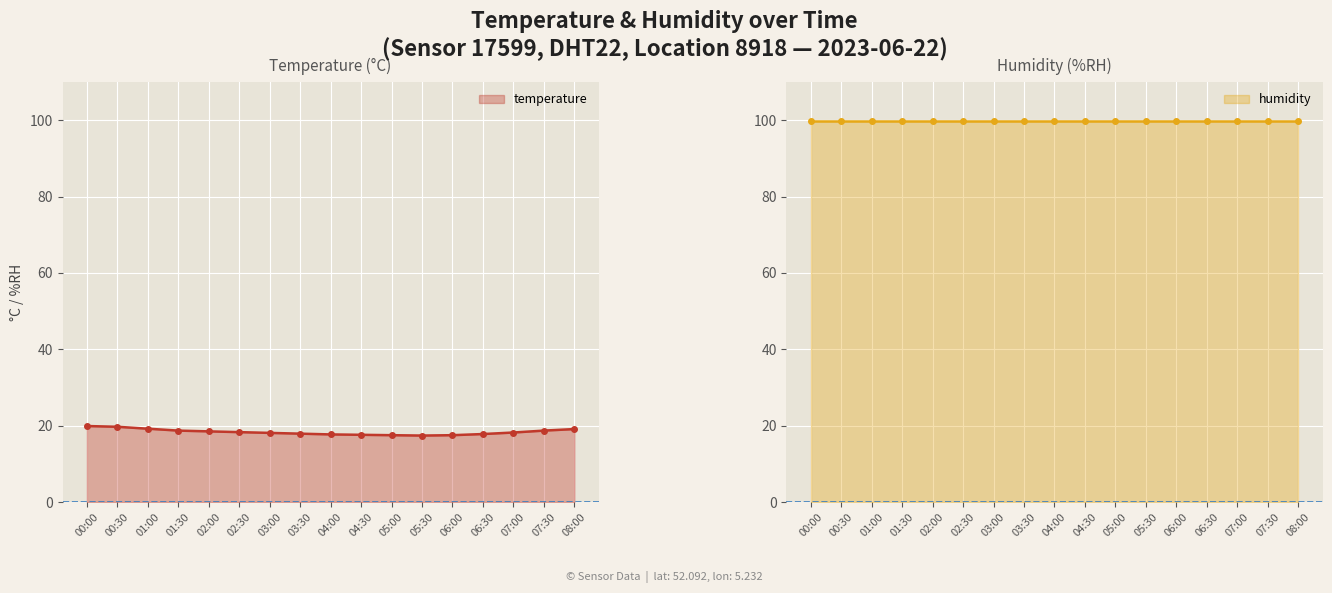

What is the value of the 15th point from the left?

18.2